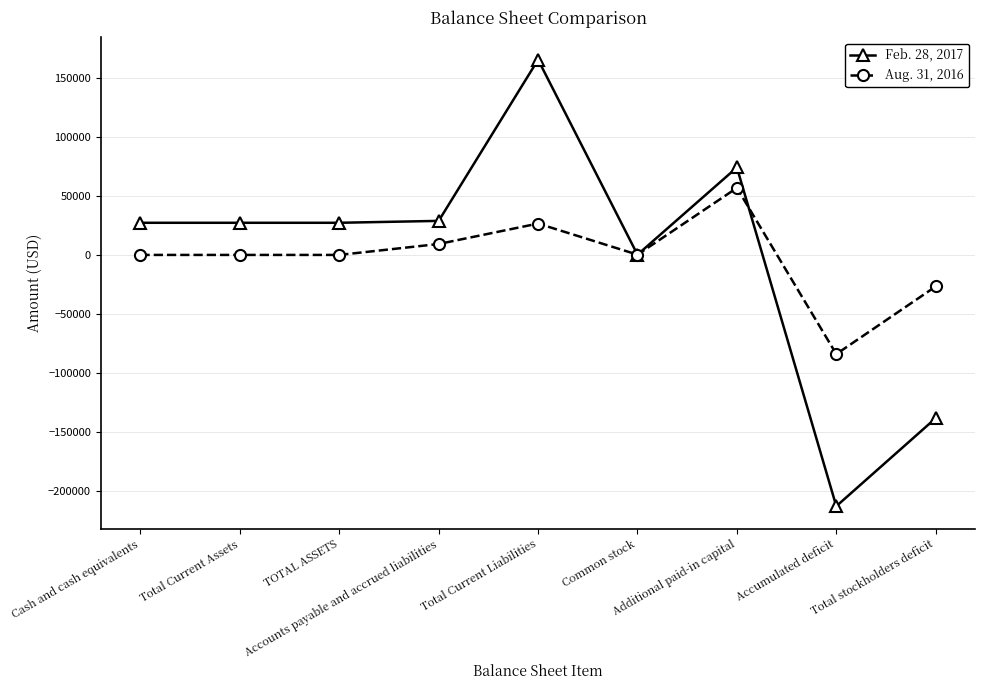

List the series in order of their overall mean, lowest first.

Aug. 31, 2016, Feb. 28, 2017